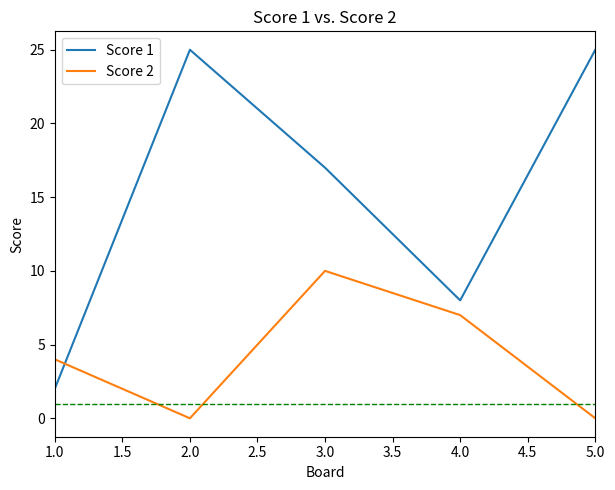

The Score 2 series shows 4 at 1.0. True or false?

True